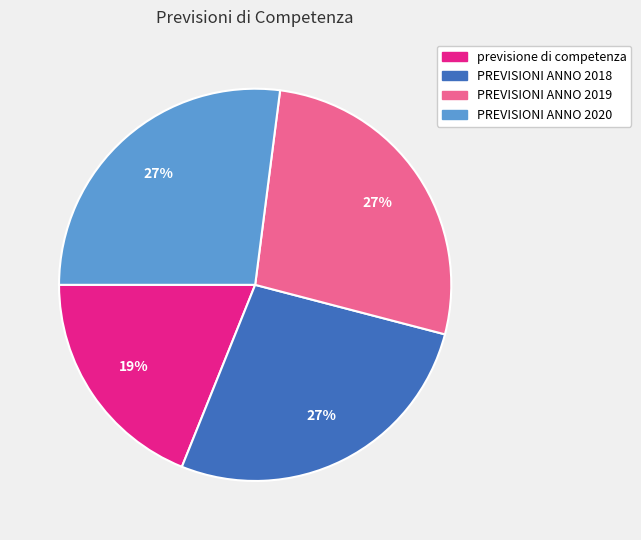

Does PREVISIONI ANNO 2019 represent more than half of the total?

No